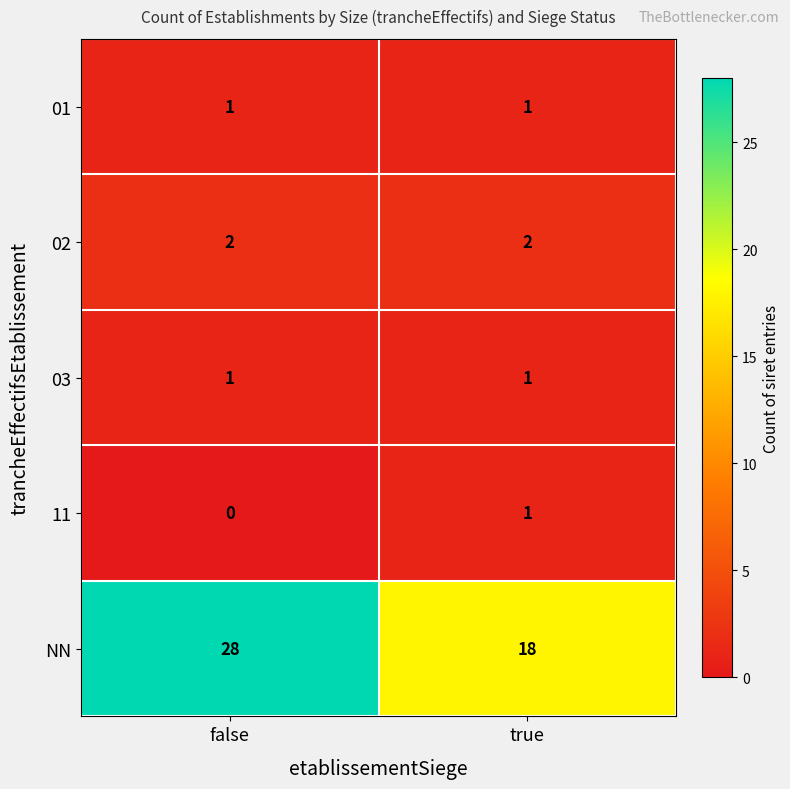

How many series are shown in this chart?

5